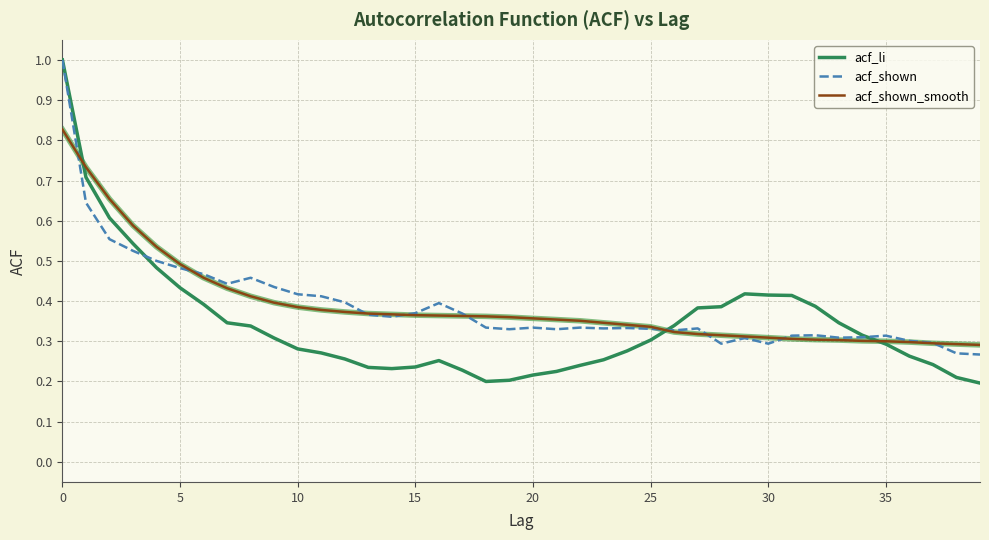

What is the maximum value for acf_li?

1.0